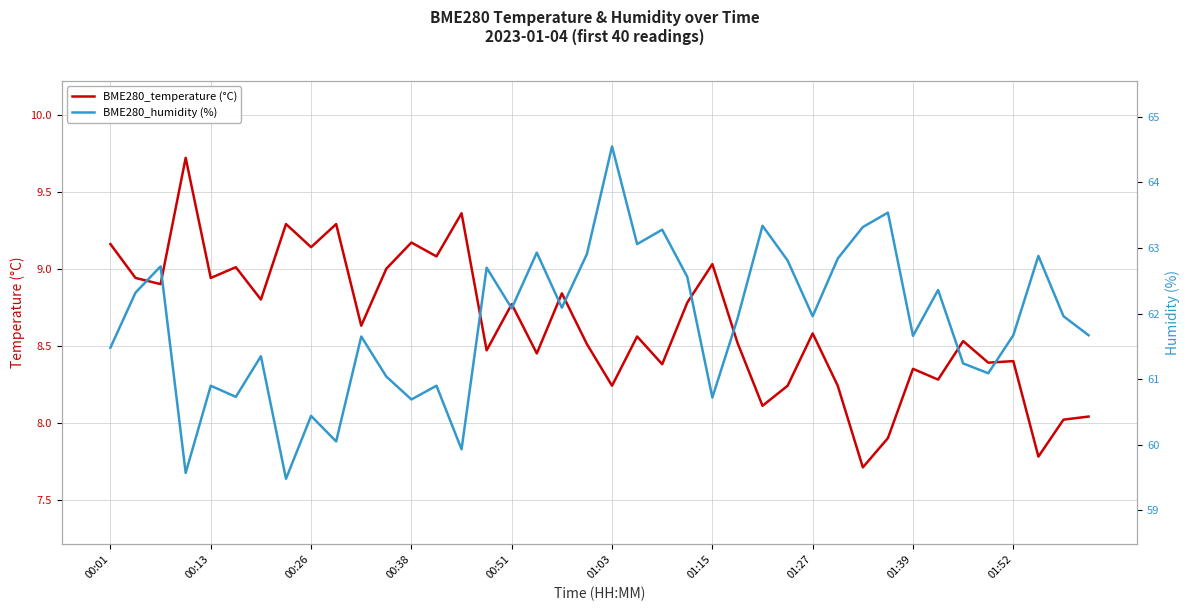

Reading right to left, transcribe all the data shown in this chart.

BME280_temperature (°C): 8.0	8.0	7.8	8.4	8.4	8.5	8.3	8.3	7.9	7.7	8.2	8.6	8.2	8.1	8.5	9.0	8.8	8.4	8.6	8.2	8.5	8.8	8.4	8.8	8.5	9.4	9.1	9.2	9.0	8.6	9.3	9.1	9.3	8.8	9.0	8.9	9.7	8.9	8.9	9.2
BME280_humidity (%): 61.7	62.0	62.9	61.7	61.1	61.2	62.4	61.7	63.5	63.3	62.8	62.0	62.8	63.3	61.9	60.7	62.6	63.3	63.1	64.5	62.9	62.1	62.9	62.1	62.7	59.9	60.9	60.7	61.0	61.6	60.0	60.4	59.5	61.4	60.7	60.9	59.6	62.7	62.3	61.5